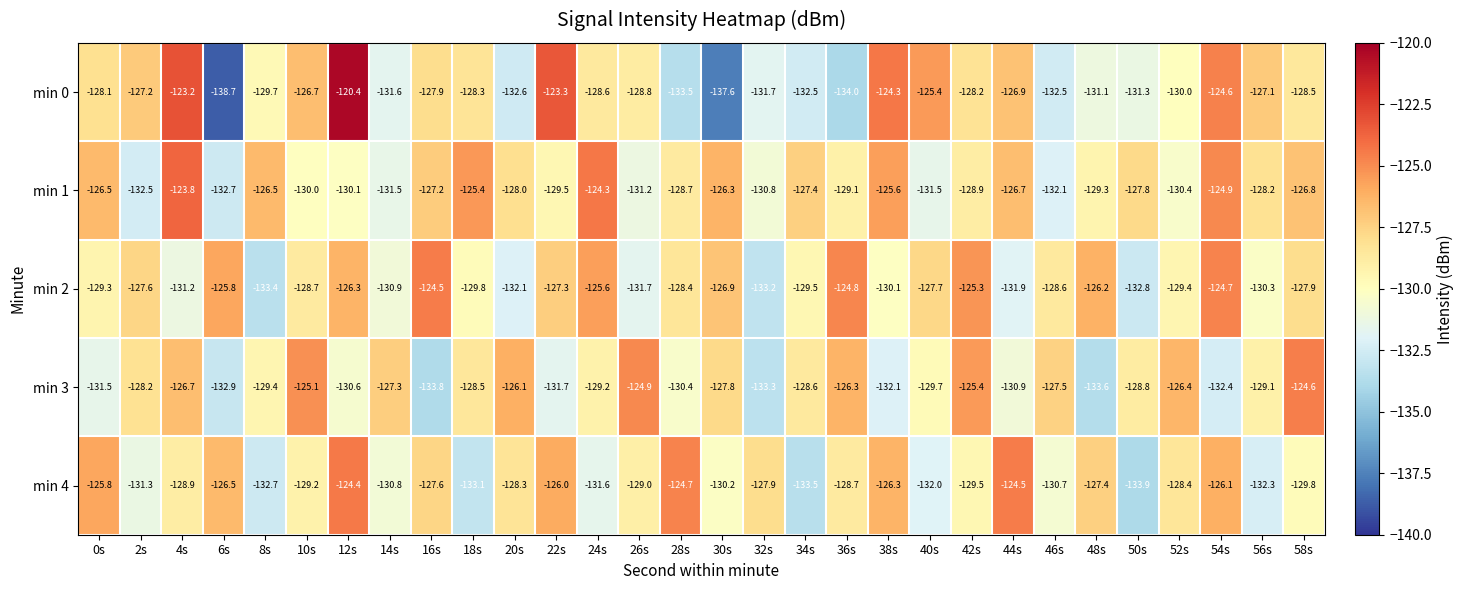

The value of min 2 at 56s is -233.2. True or false?

False